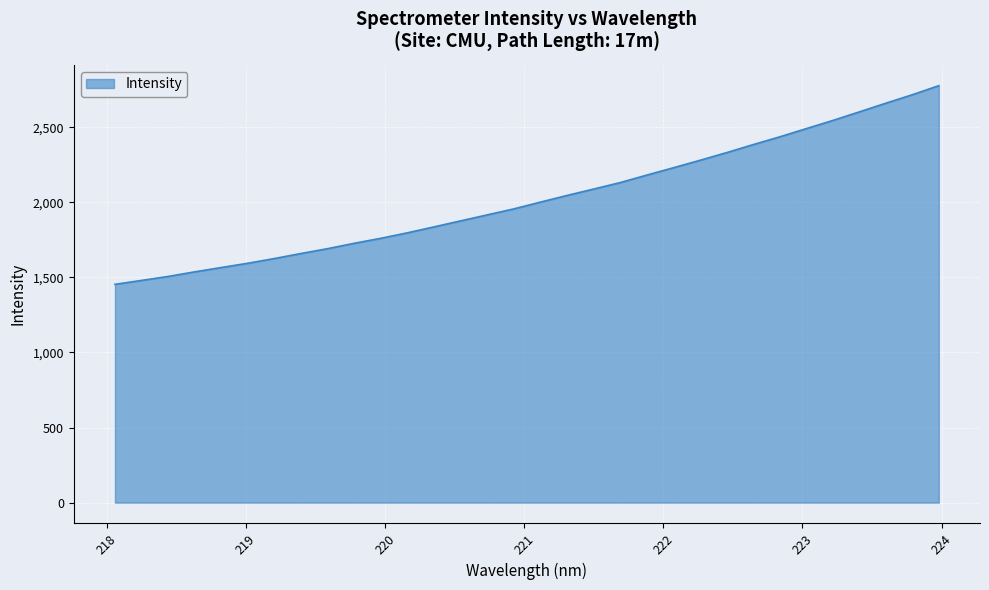

What is the greatest value displayed?

2776.5